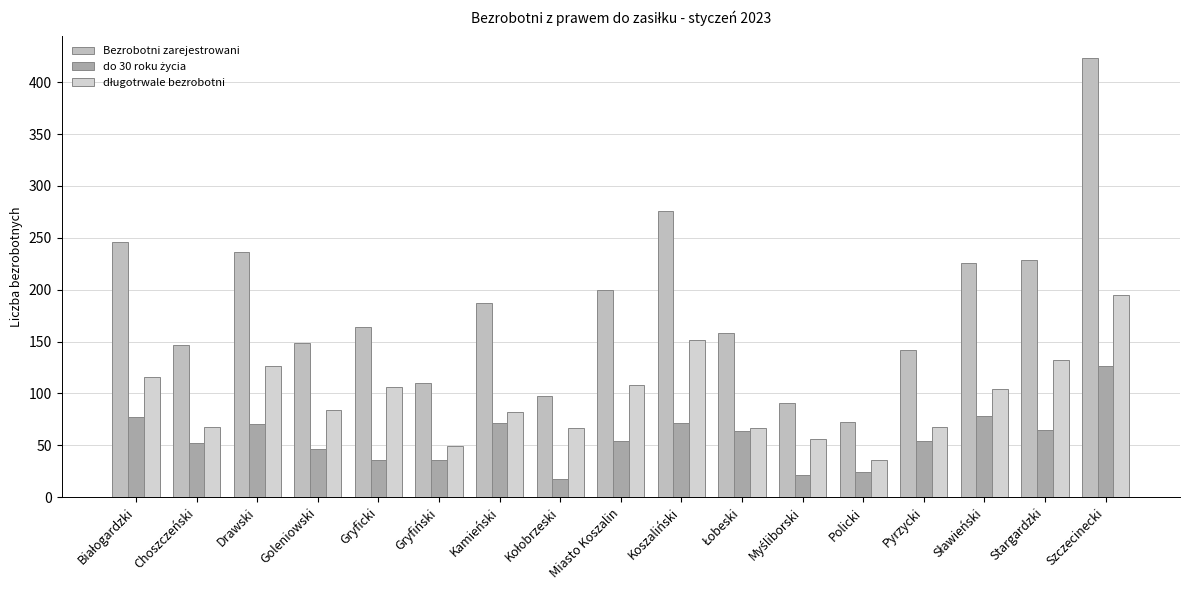

Count the number of data series in this chart.

3